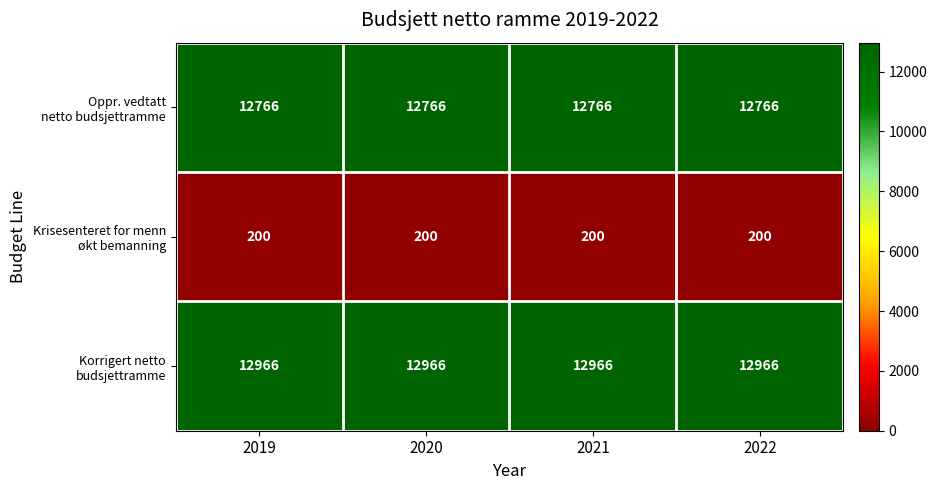

What is the maximum value shown in the chart?

12966